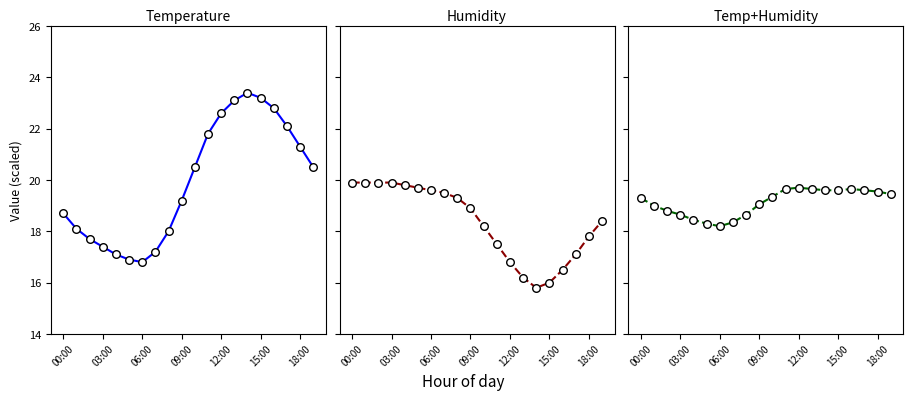

What are all the series names shown in the legend?

temperature, humidity, temp+humidity